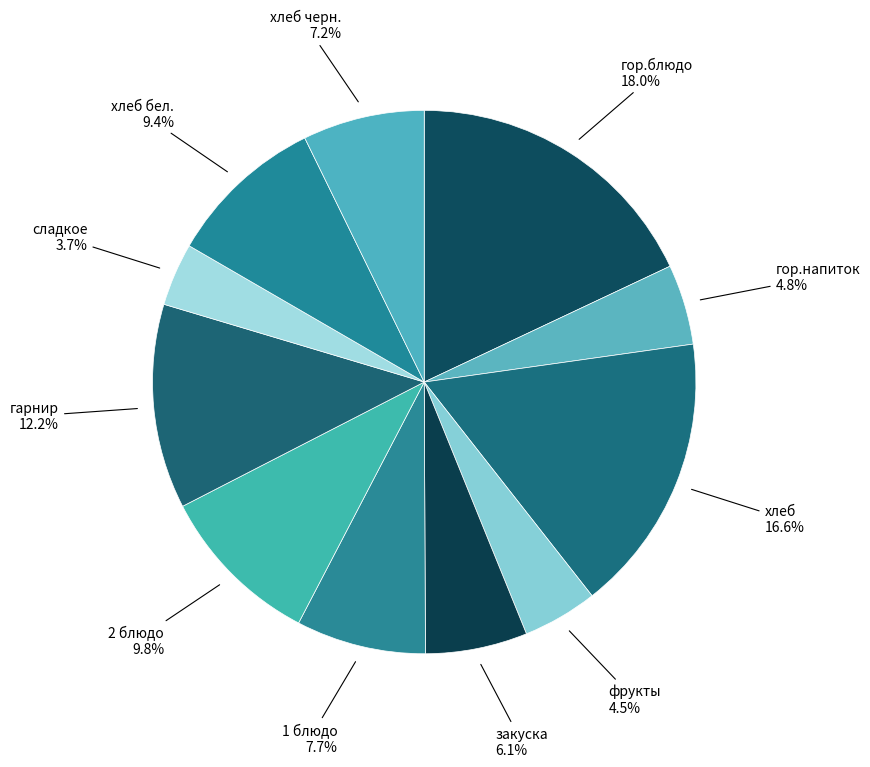

How many segments does this pie chart have?

11